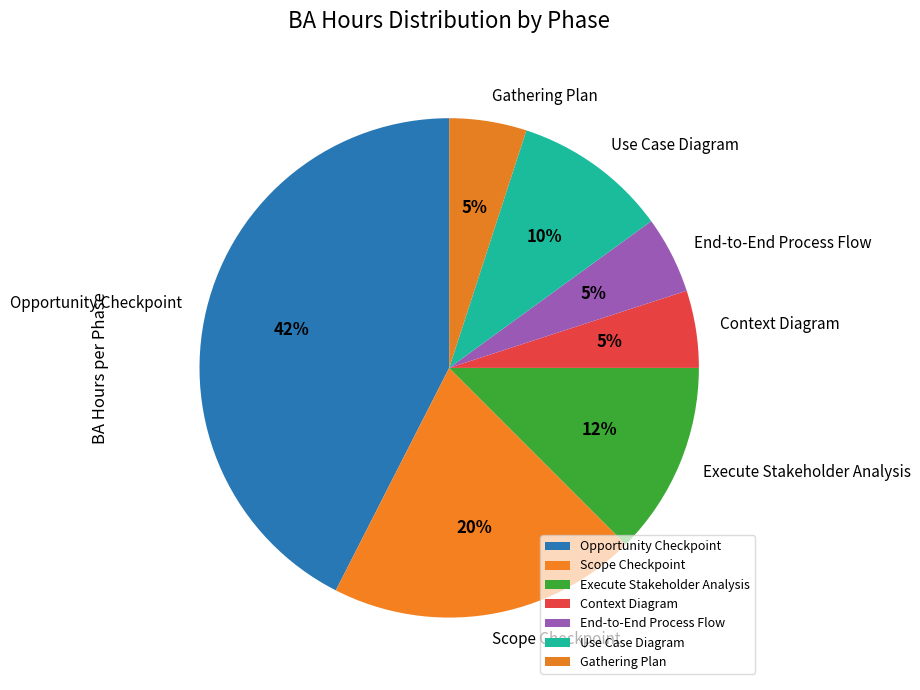

What percentage is the Use Case Diagram slice, to the nearest percent?

10%